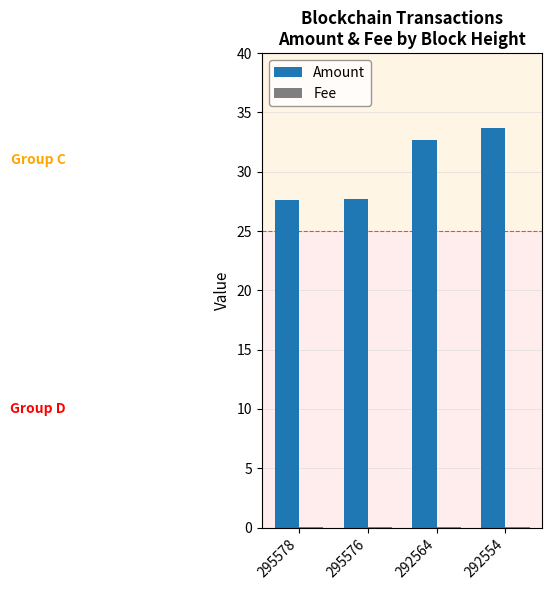

Which series changed the most between 295578 and 292564?

Amount